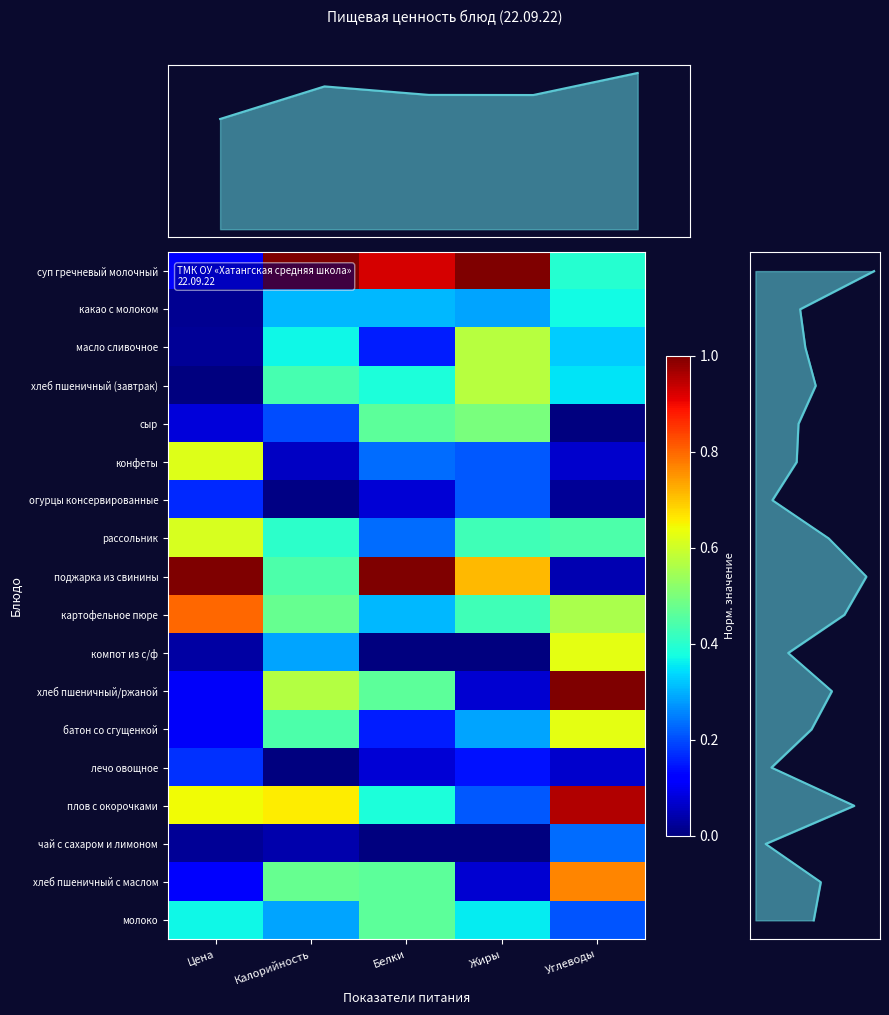

Count the number of data series in this chart.

18